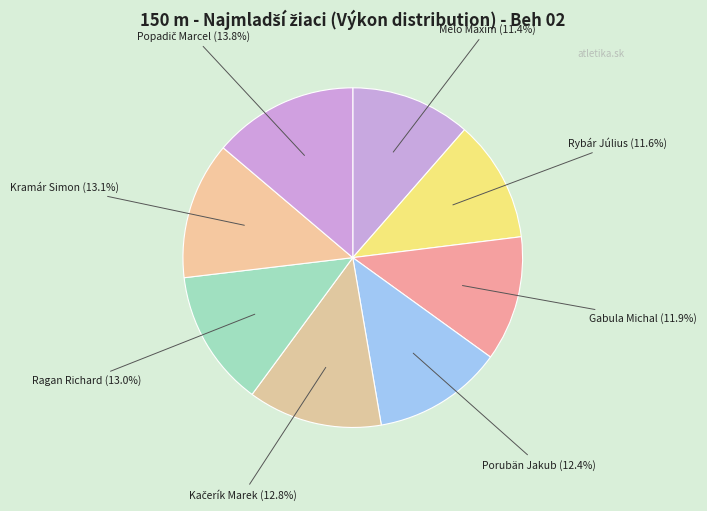

How much of the chart is everything except Gabula Michal?

88.1%